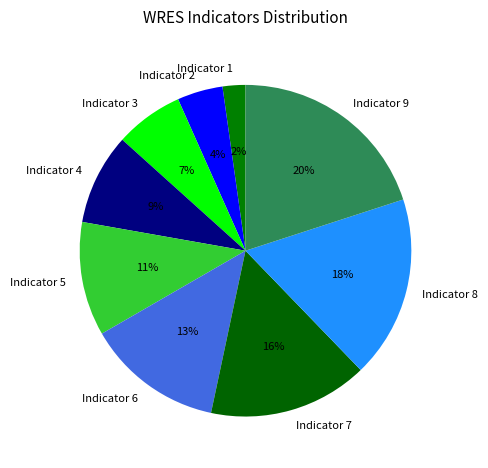

Is the sum of Indicator 9 and Indicator 3 greater than half?

No